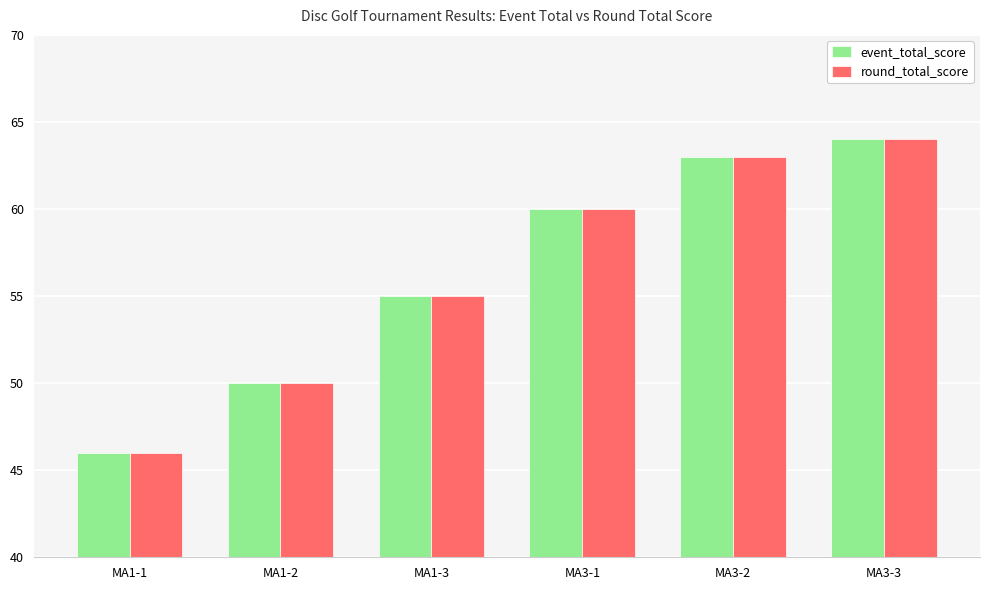

Reading left to right, extract all data points from this chart.

event_total_score: MA1-1=46	MA1-2=50	MA1-3=55	MA3-1=60	MA3-2=63	MA3-3=64
round_total_score: MA1-1=46	MA1-2=50	MA1-3=55	MA3-1=60	MA3-2=63	MA3-3=64